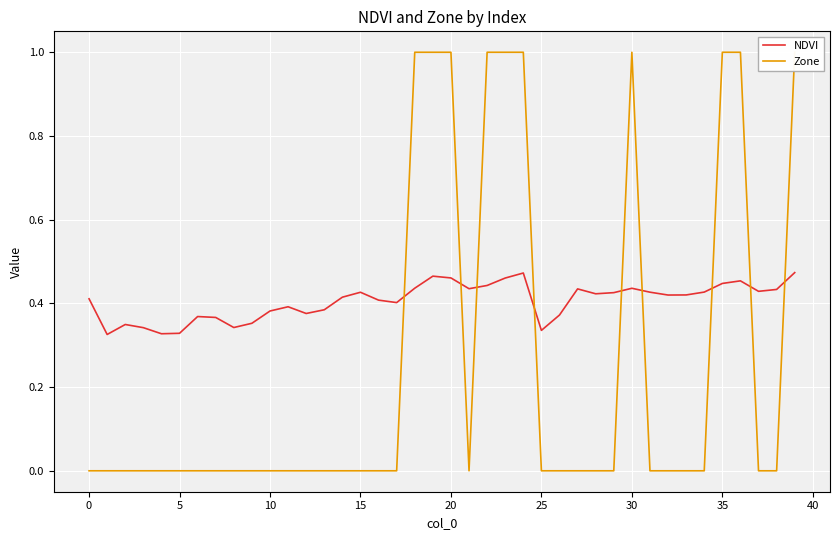

Between which two adjacent categories do NDVI and Zone first intersect?

17 and 18